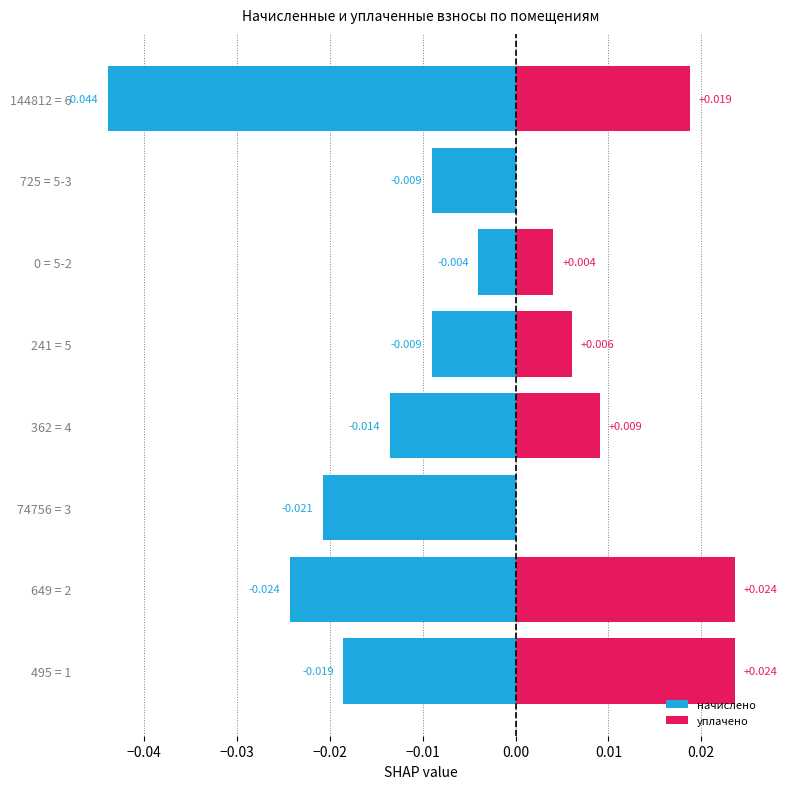

What are all the series names shown in the legend?

начислено, уплачено